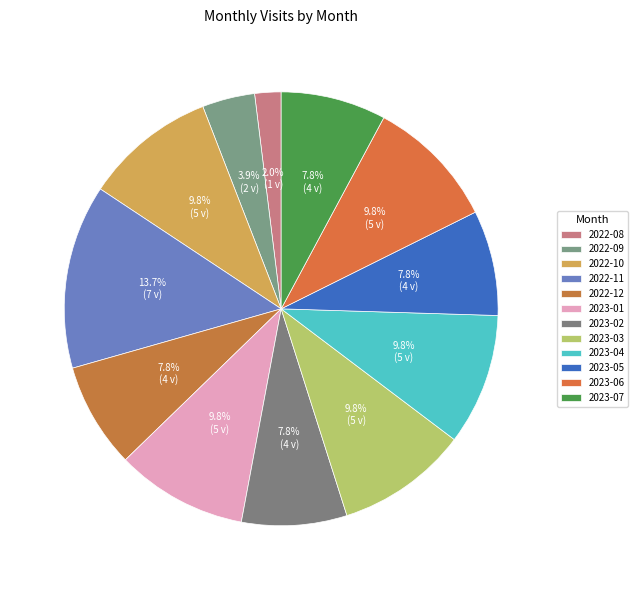

Is there a majority slice in this chart?

No